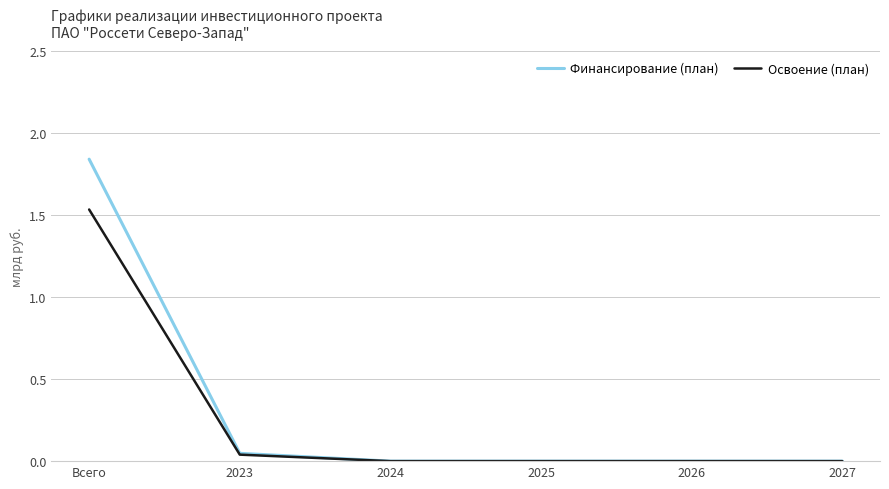

At which category is the sum across all series the highest?

Всего